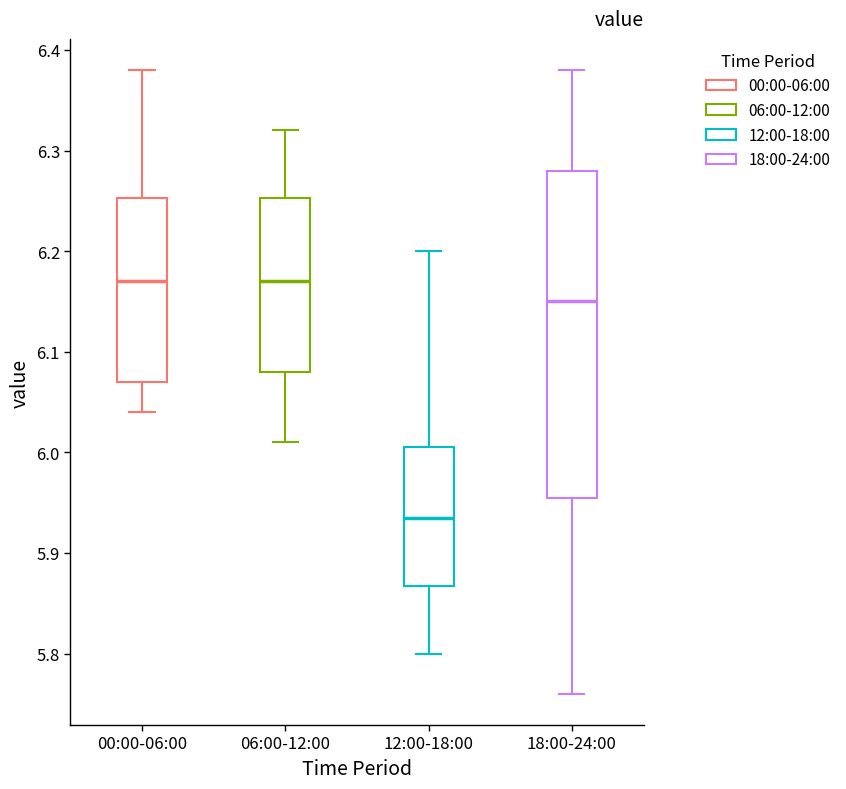

Reading left to right, read every box against the y-axis: the position of its median line, the range the box covers, and the ends of its whiskers. The values are not printed on the chart, so give them approximately, as read against the axis.

00:00-06:00: median 6.17, box 6.07 to 6.25, whiskers 6.04 to 6.38
06:00-12:00: median 6.17, box 6.08 to 6.25, whiskers 6.01 to 6.32
12:00-18:00: median 5.94, box 5.87 to 6.01, whiskers 5.80 to 6.20
18:00-24:00: median 6.15, box 5.96 to 6.28, whiskers 5.76 to 6.38